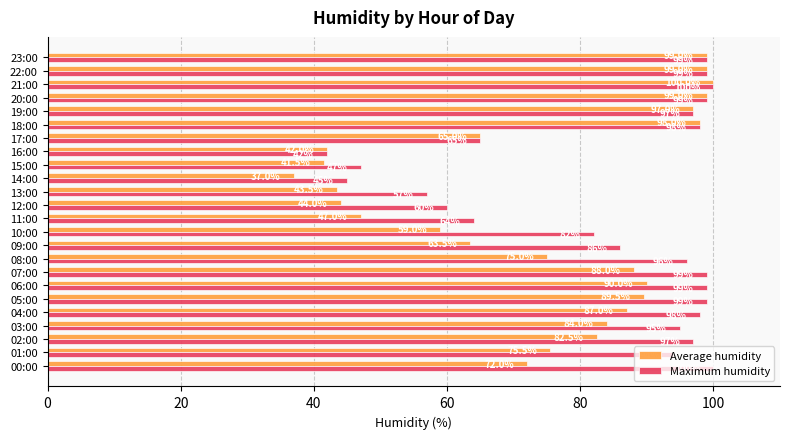

What is the spread (max minus min) of values at 12:00?

16.0